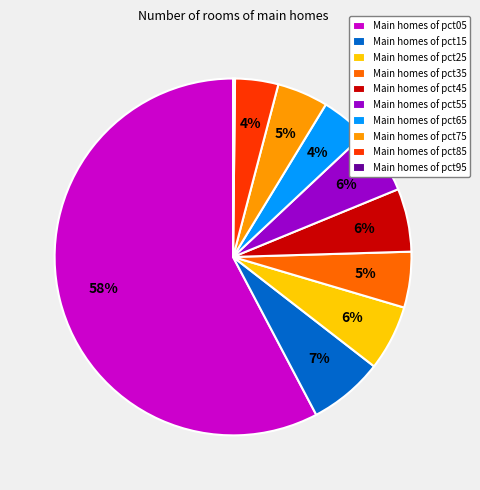

To the nearest percent, what is the average slice percentage?

10%